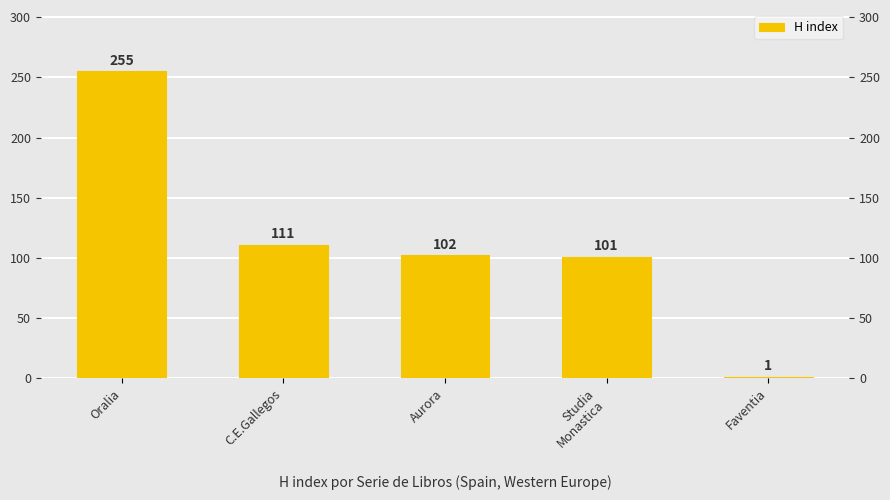

What is the ratio of the value at Studia
Monastica to the value at Faventia?

101.0